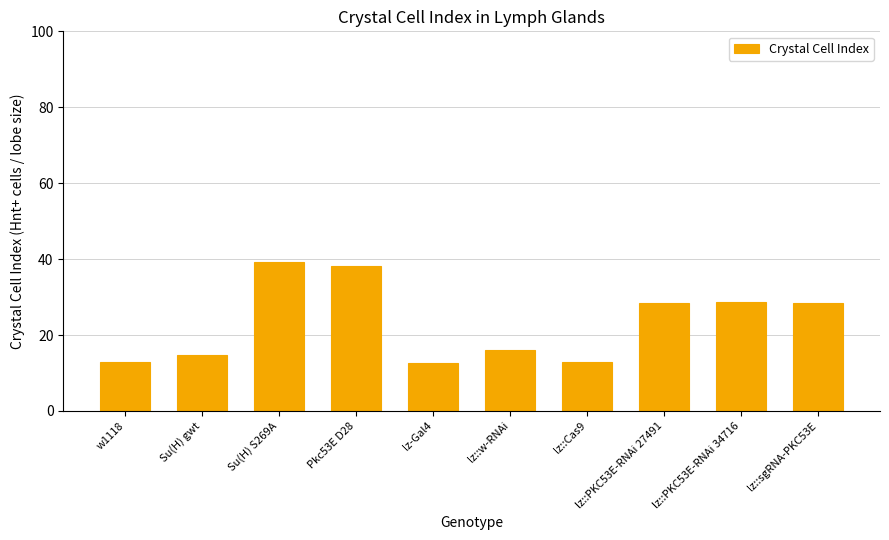

How many bars are there in total?

10